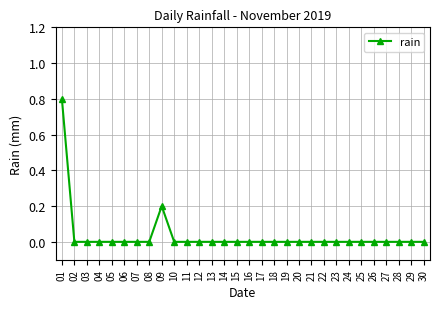

Which category has the highest value across all series?

01